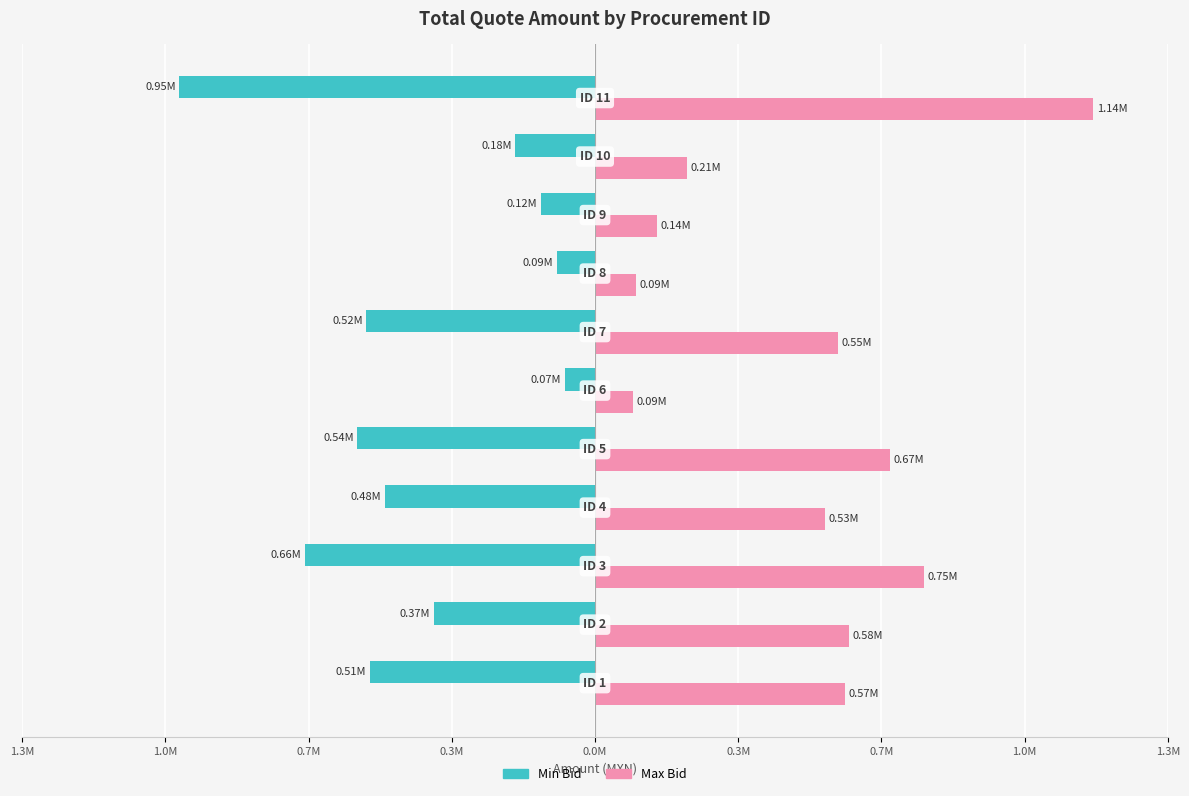

What is the smallest value displayed?

-949362.6